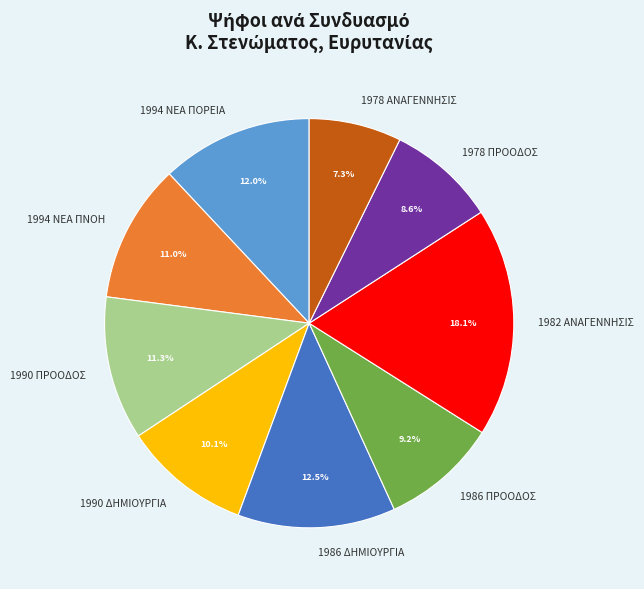

Which has a higher value, 1994 ΝΕΑ ΠΟΡΕΙΑ or 1990 ΠΡΟΟΔΟΣ?

1994 ΝΕΑ ΠΟΡΕΙΑ